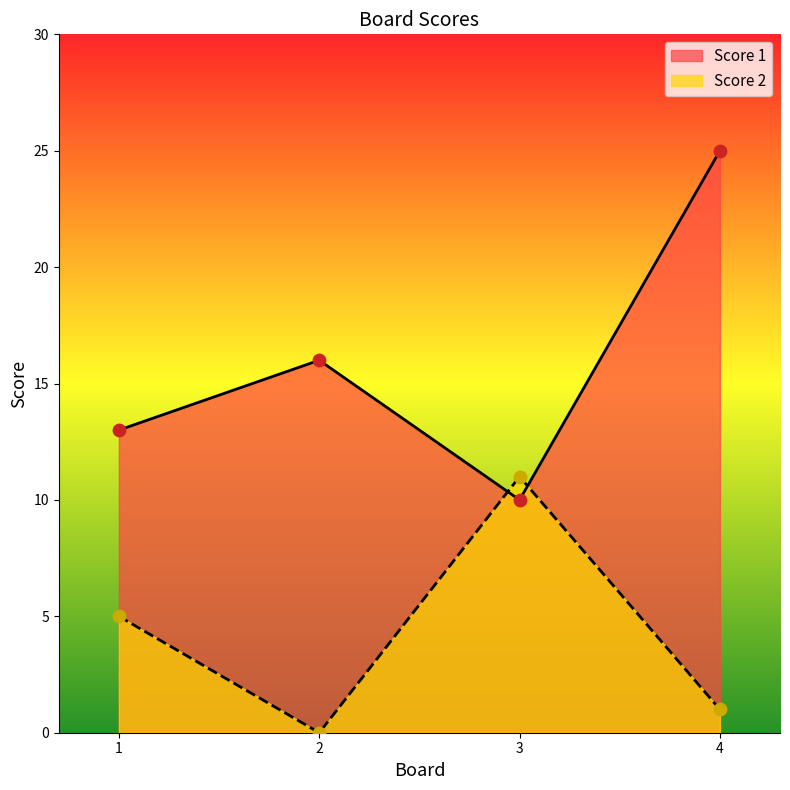

Which series reaches the maximum Y coordinate?

Score 1